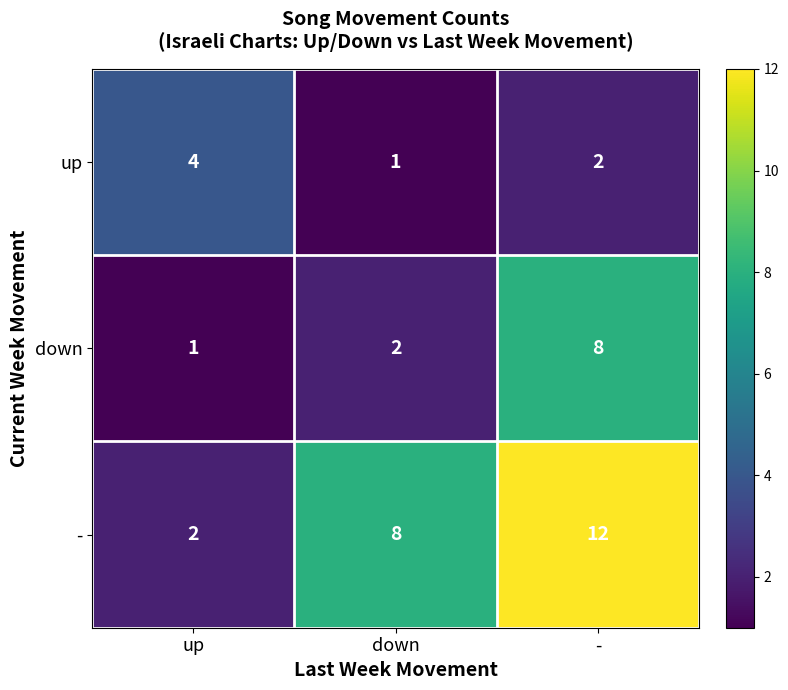

Which series has the largest total across all categories?

-